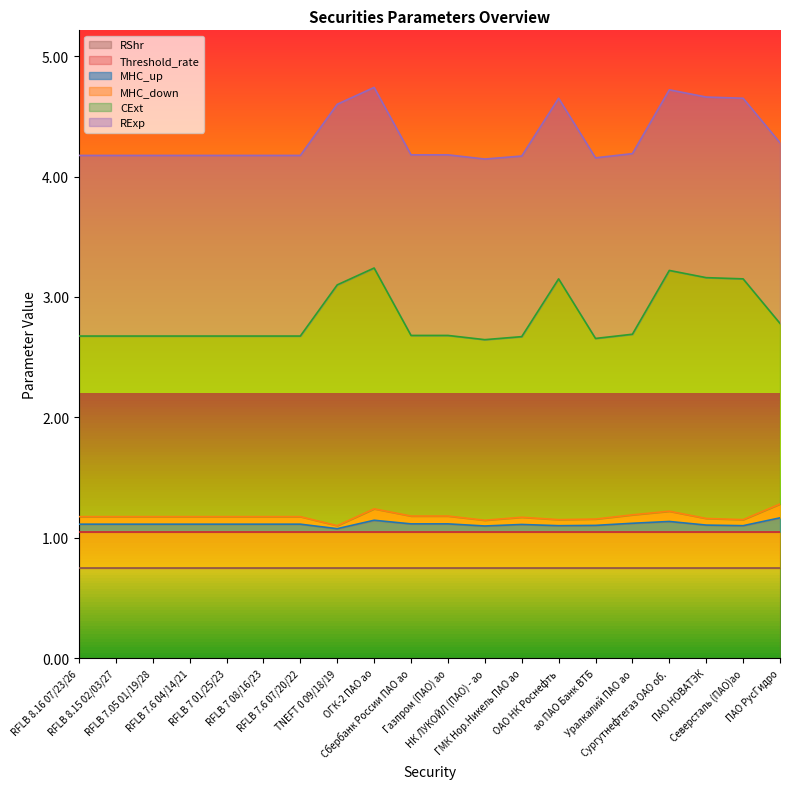

The value of MHC_up at ОАО НК Роснефть is 1.8. True or false?

False